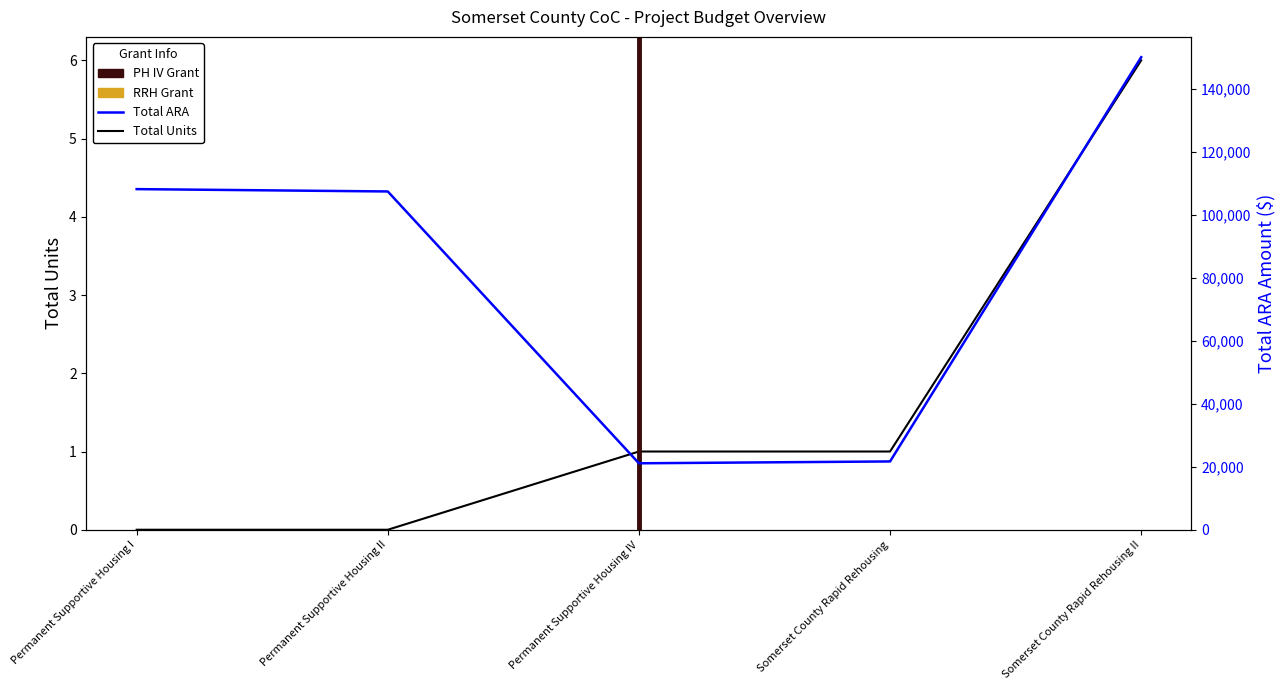

Where does the data first go above 107395?

Permanent Supportive Housing I